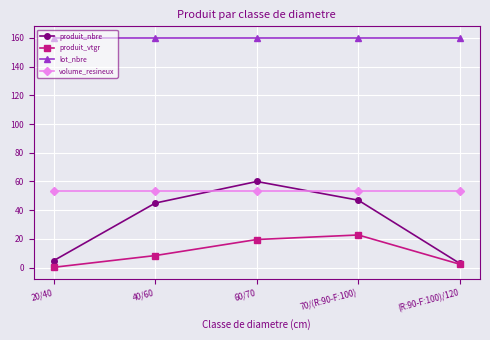

What are all the series names shown in the legend?

produit_nbre, produit_vtgr, lot_nbre, volume_resineux